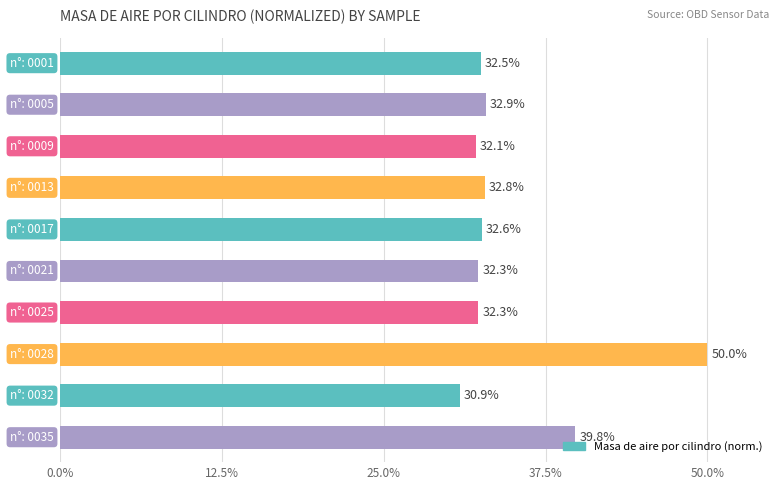

What is the sum of all values?

348.2